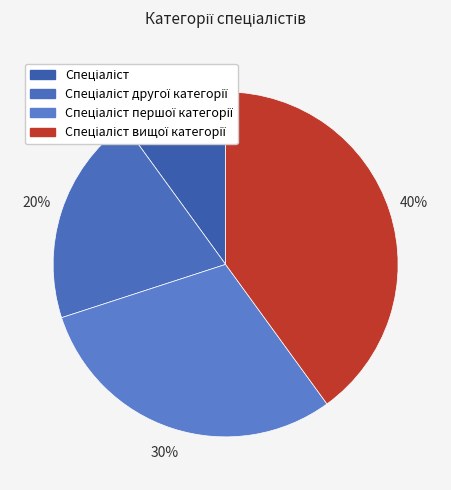

What is the largest slice in the pie chart?

Спеціаліст вищої категорії